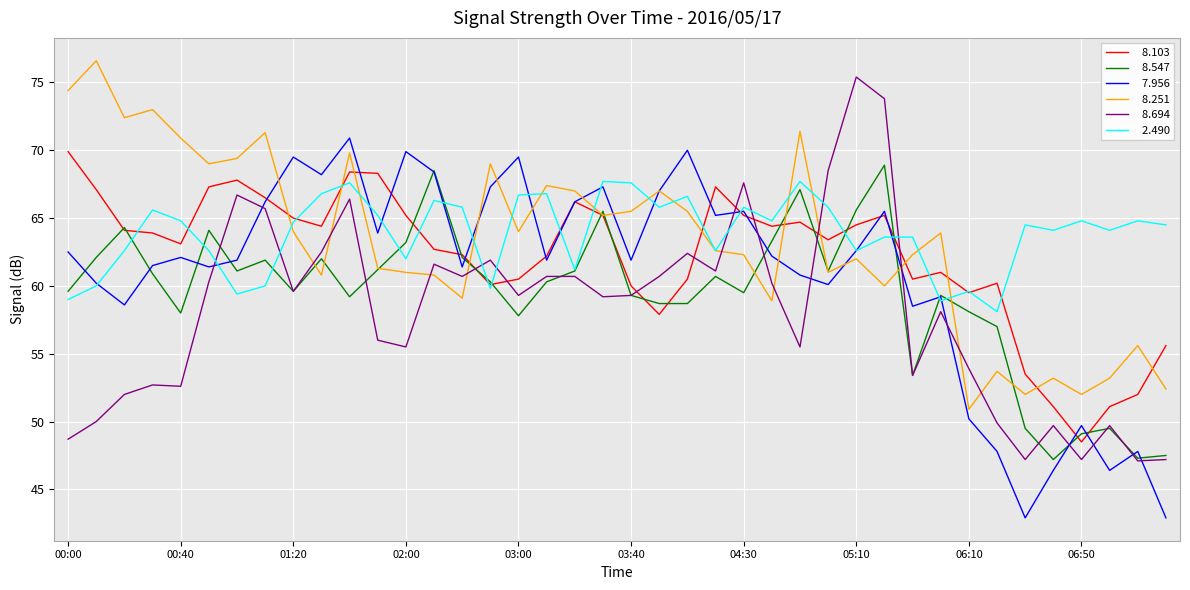

What is the minimum value shown in the chart?

42.9